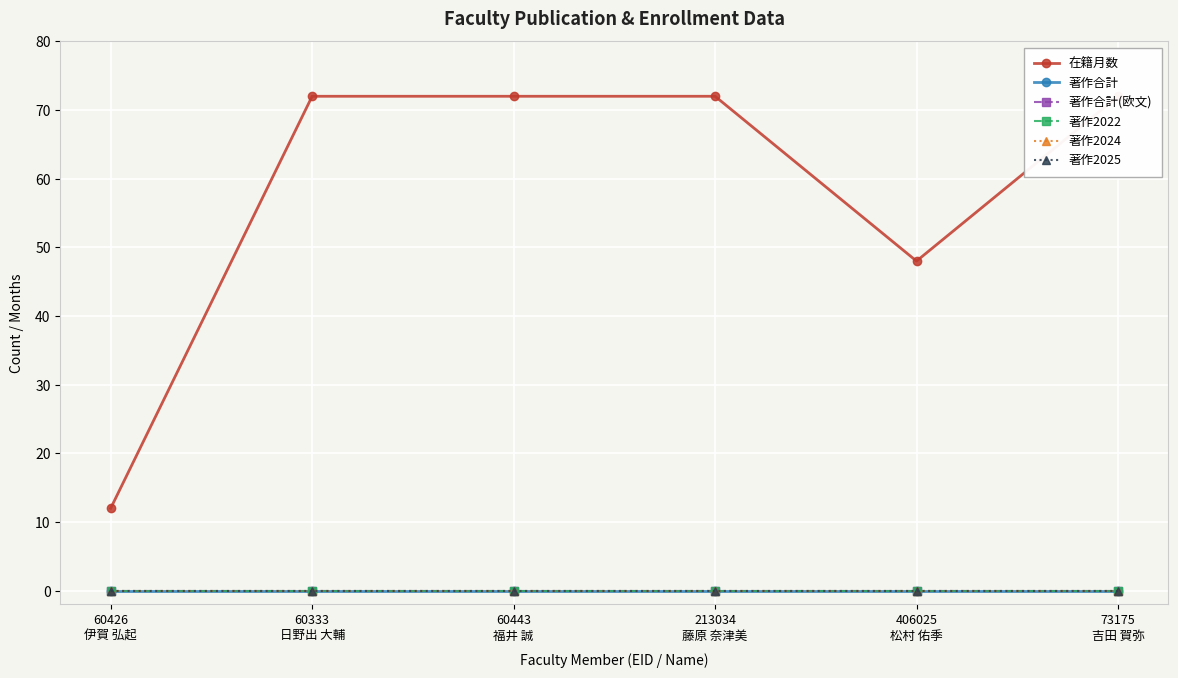

At how many categories does at least one series exceed 36?

5